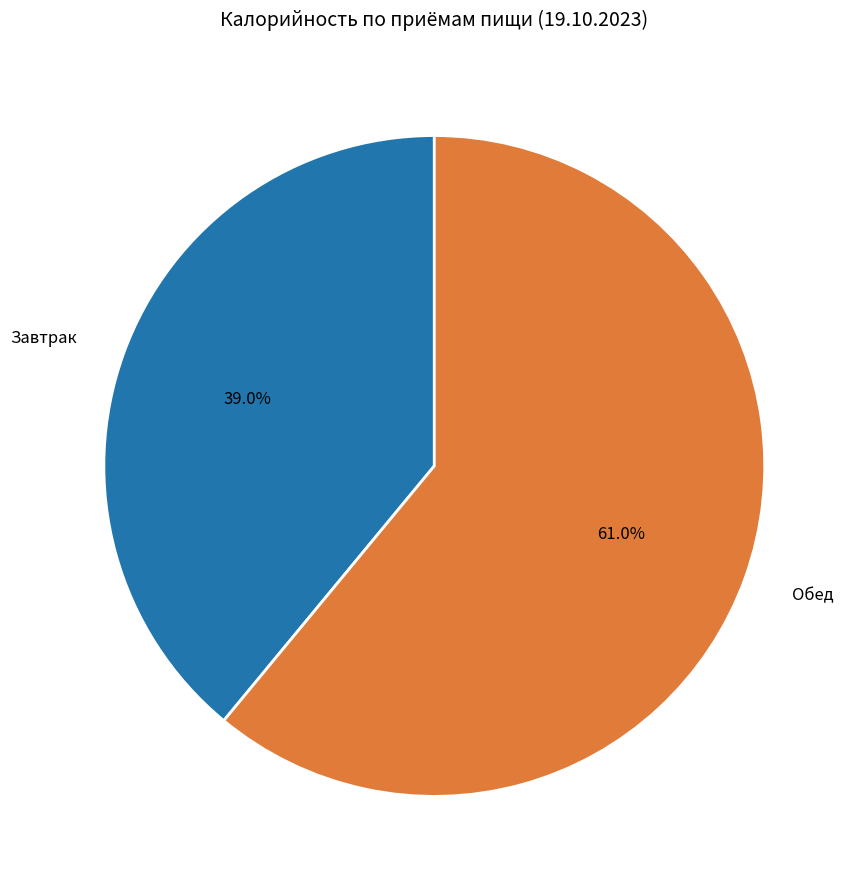

Is there a majority slice in this chart?

Yes